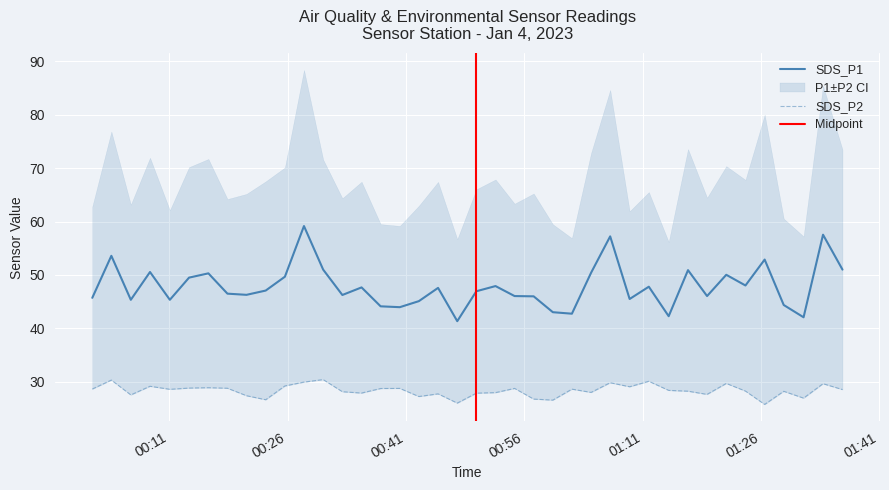

What is the minimum value for SDS_P1?

41.4